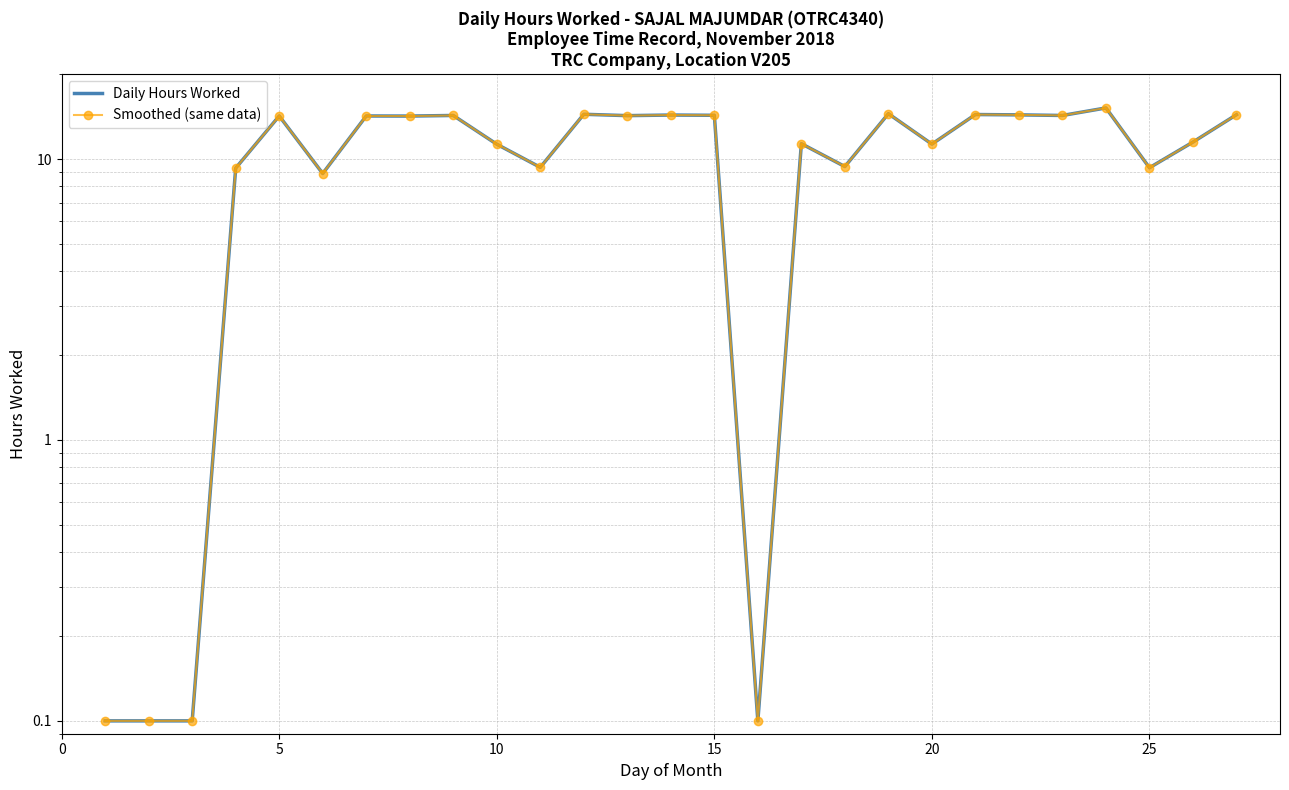

True or false: Smoothed (same data) and Daily Hours Worked intersect in this chart.

False